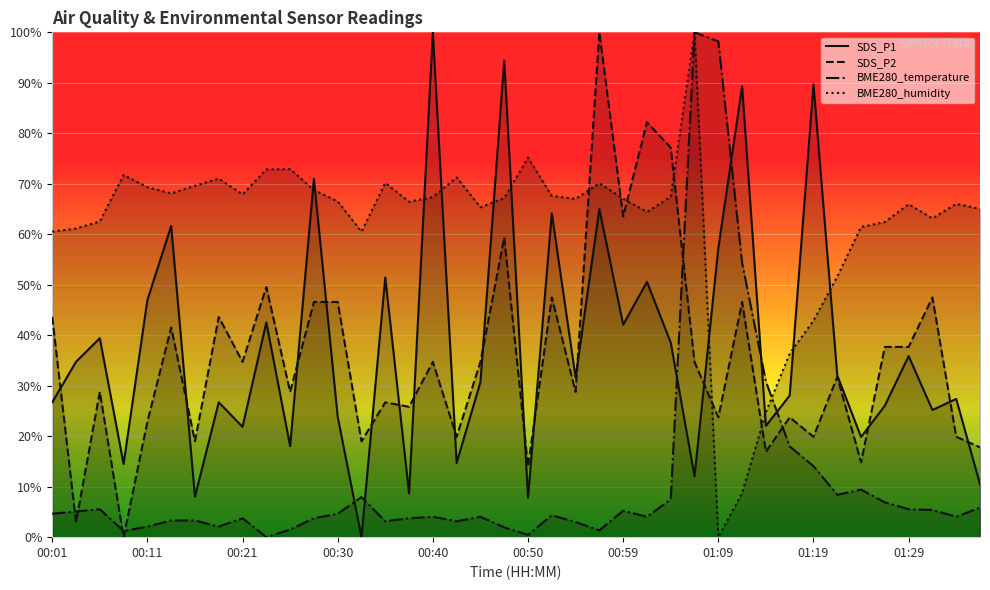

List the series in order of their peak value, highest first.

BME280_humidity, SDS_P1, BME280_temperature, SDS_P2